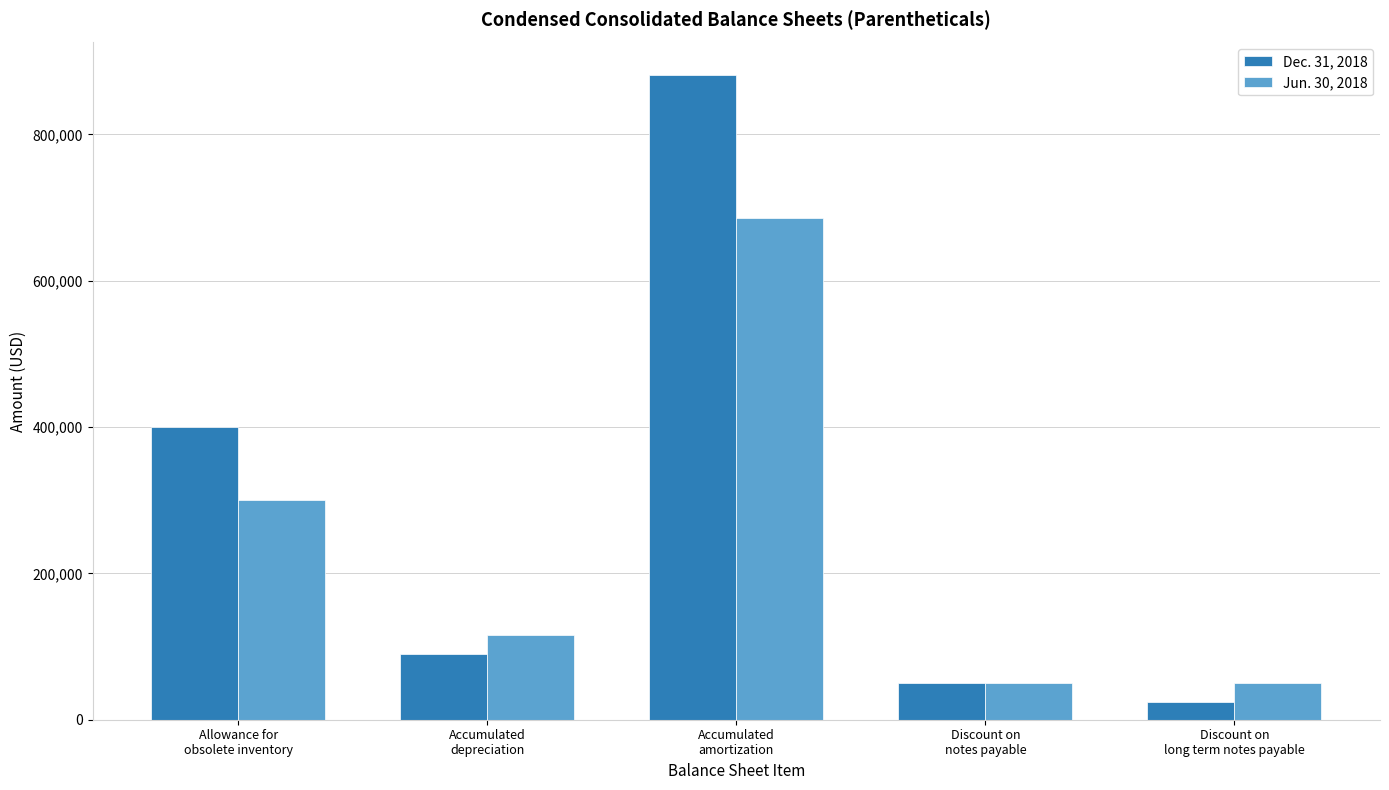

What is the highest value of the Dec. 31, 2018 series?

881492